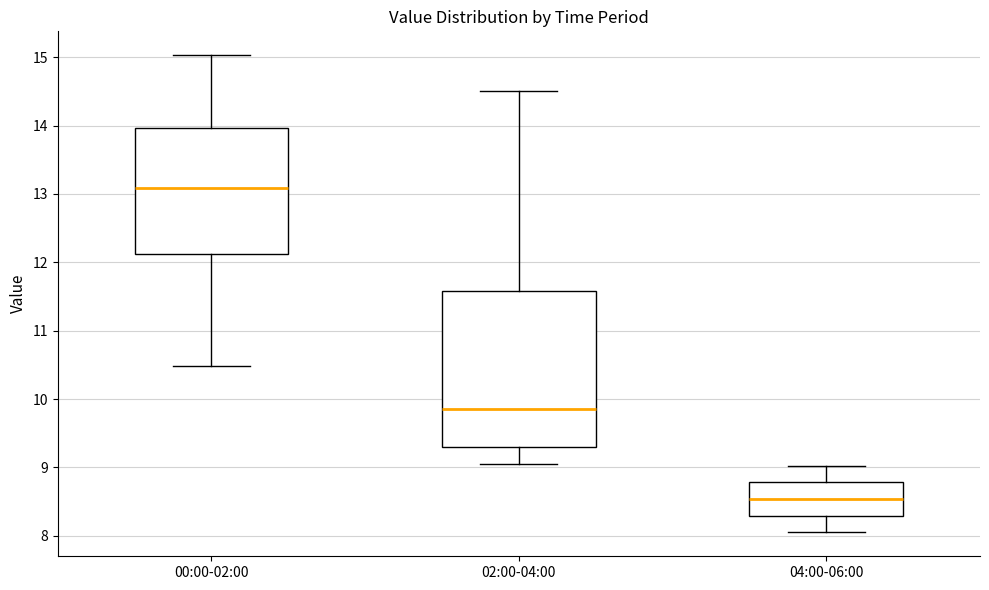

Reading left to right, transcribe this box plot: for each box, give where its median line is, the range the box spans, and where its two whiskers end, as read against the y-axis. The values are not printed on the chart, so give them approximately, as read against the axis.

00:00-02:00: median 13.1, box 12.1 to 14.0, whiskers 10.5 to 15.0
02:00-04:00: median 9.9, box 9.3 to 11.6, whiskers 9.1 to 14.5
04:00-06:00: median 8.5, box 8.3 to 8.8, whiskers 8.1 to 9.0